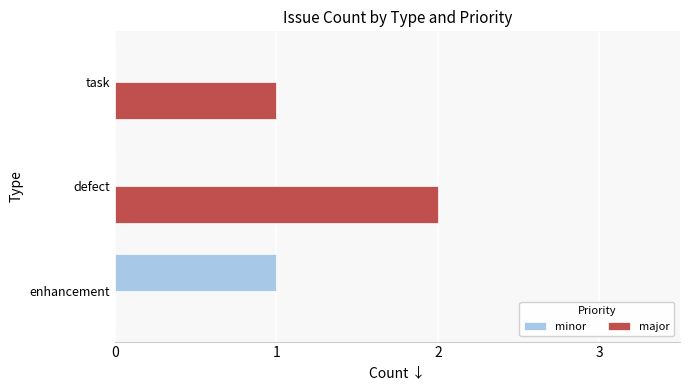

Is it true that minor equals 1 at enhancement?

True